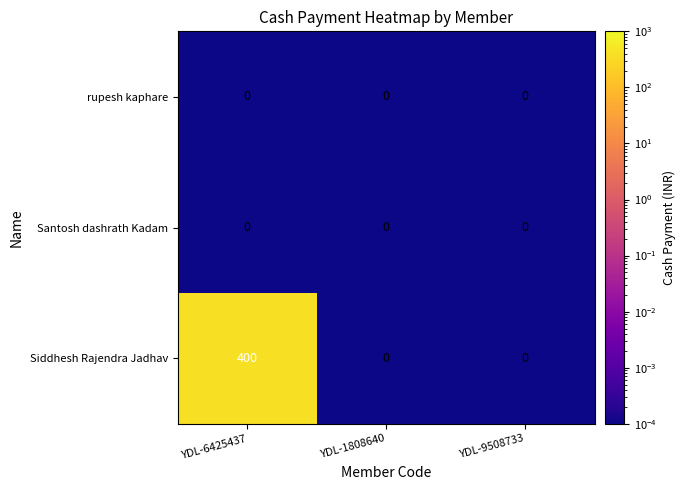

Reading left to right, transcribe all the data shown in this chart.

rupesh kaphare: 0	0	0
Santosh dashrath Kadam: 0	0	0
Siddhesh Rajendra Jadhav: 400	0	0